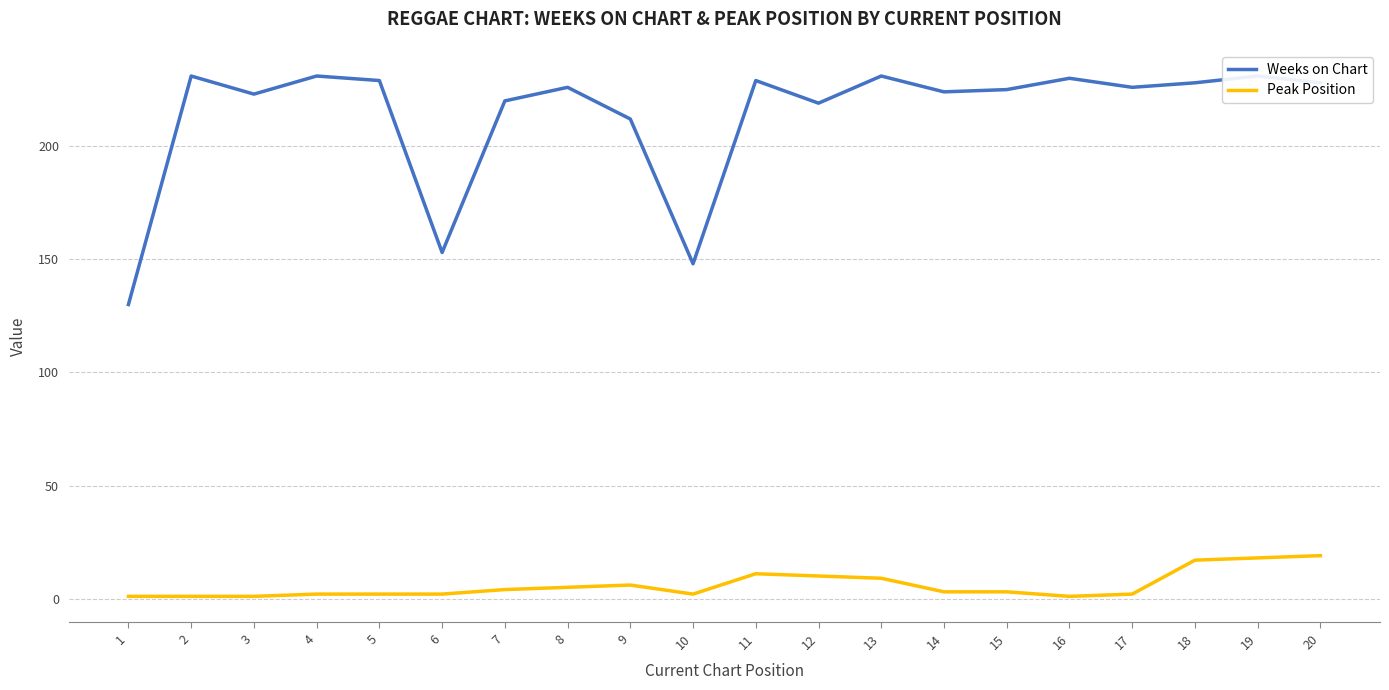

At which category does the chart reach its peak across all series?

2